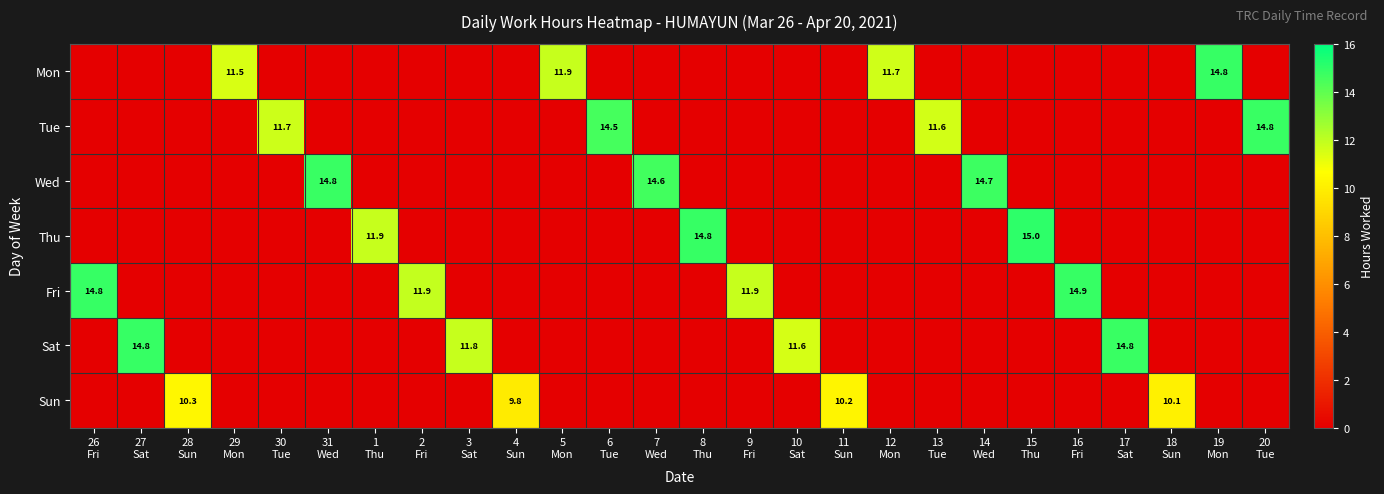

The value of Tue at 1 Thu is 0.0. True or false?

True